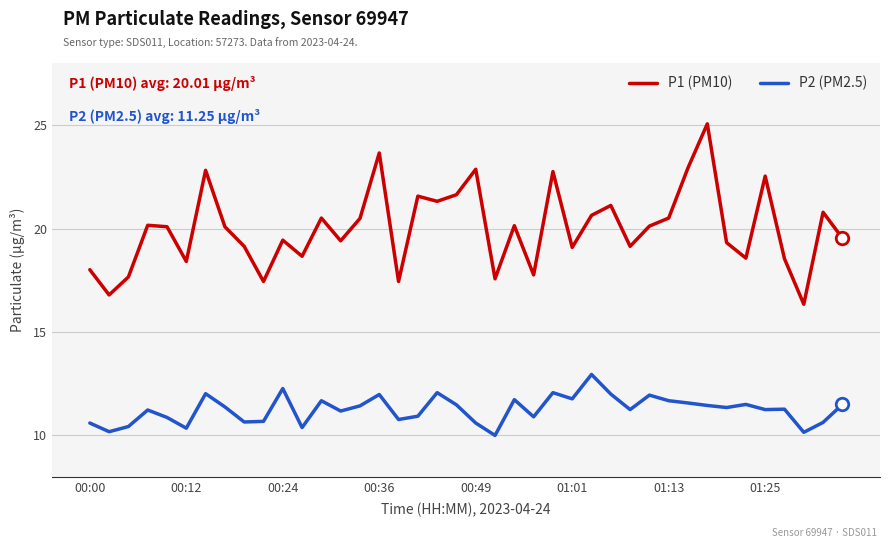

Which series has the widest spread of values?

P1 (PM10)